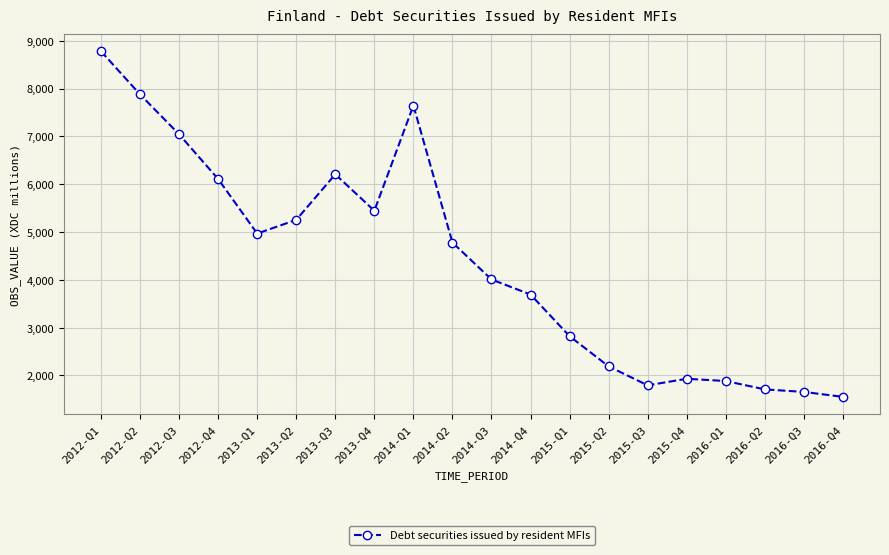

Is it true that the value at 2012-Q4 is 6107?

True